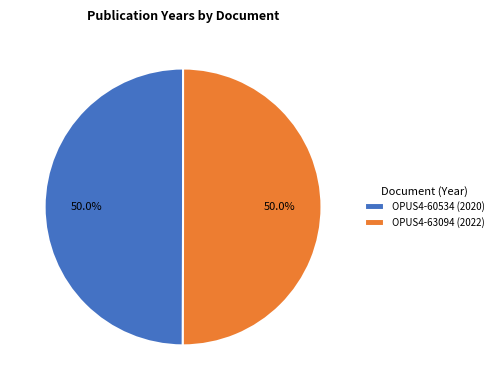

To the nearest percent, what is the combined percentage of OPUS4-63094 (2022) and OPUS4-60534 (2020)?

100%